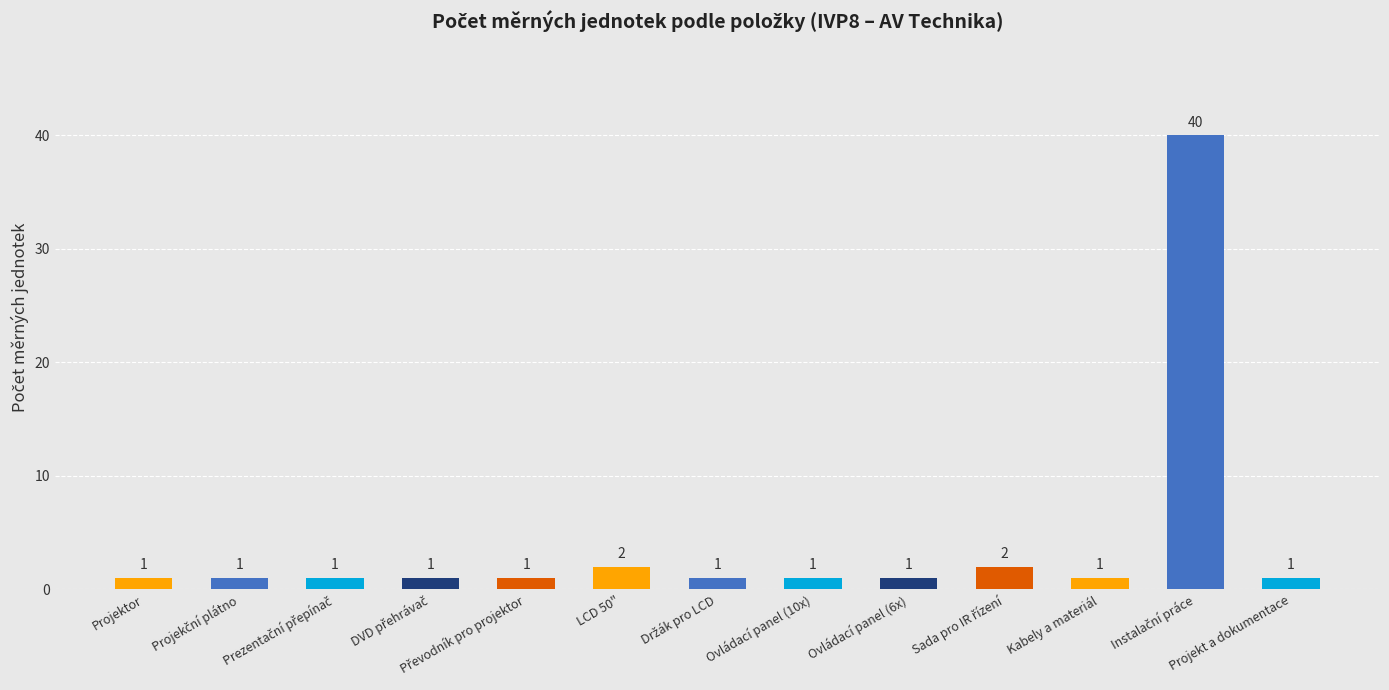

What is the maximum value shown in the chart?

40